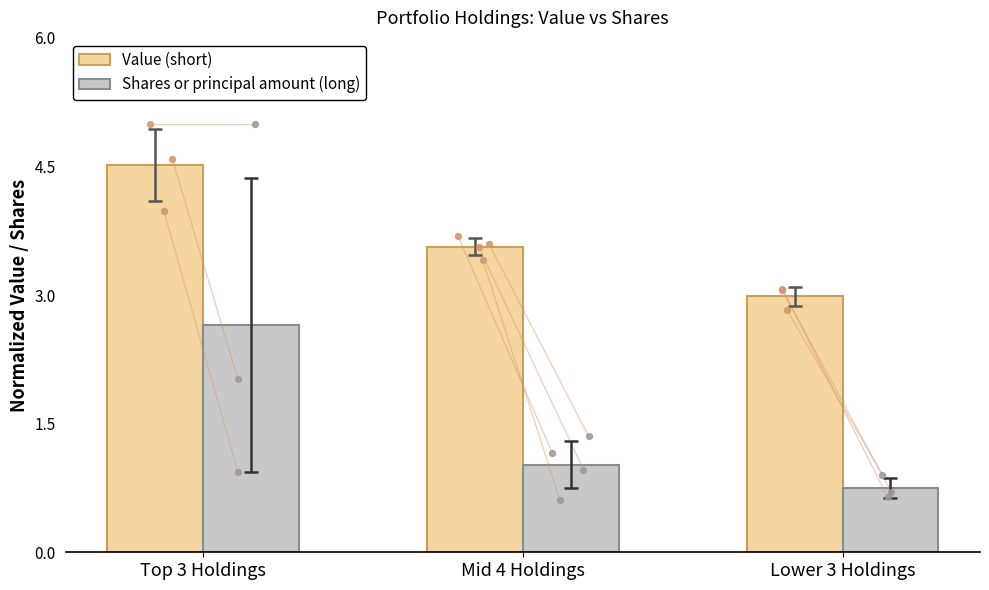

Is the value of Value (short) at Top 3 Holdings greater than the value of Shares or principal amount (long) at Lower 3 Holdings?

Yes